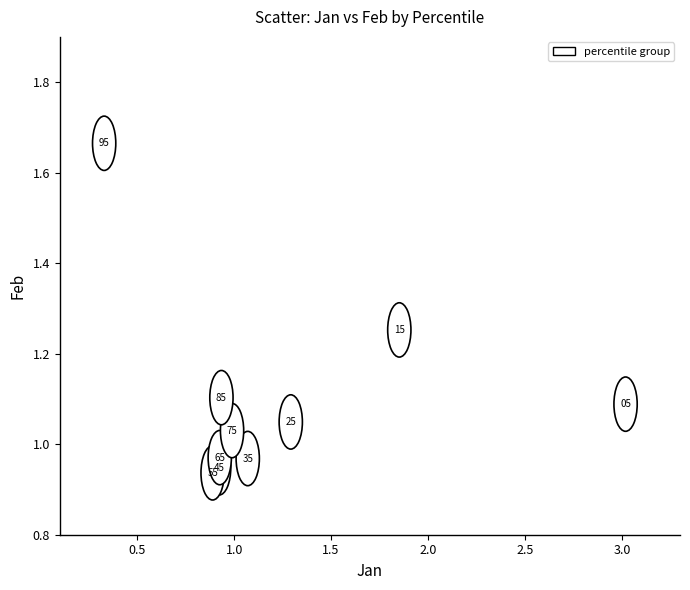

What is the range of Y values (max minus min)?

0.7